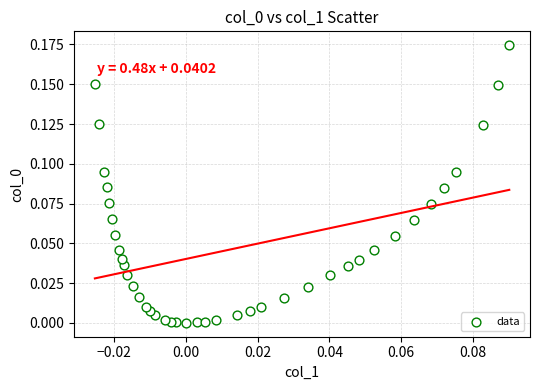

How many points are shown in the scatter plot?

40